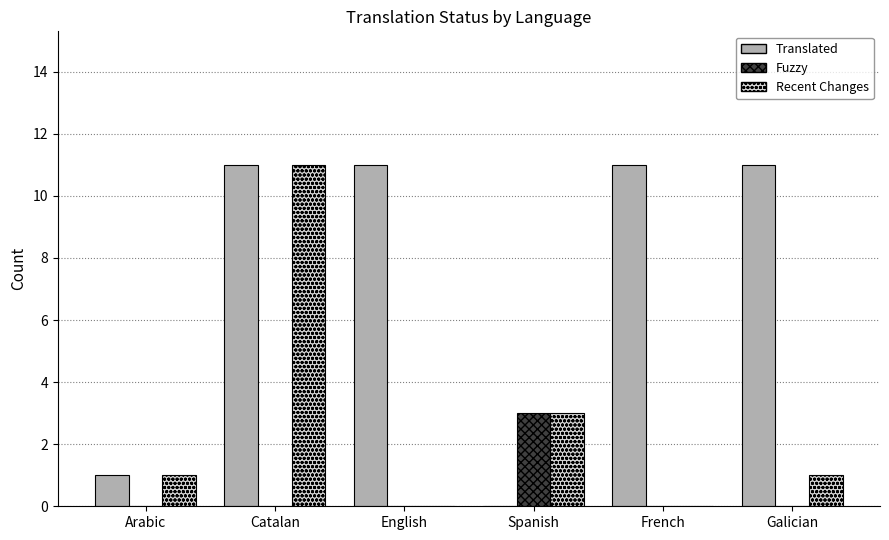

Count the Fuzzy values in the range 0 to 1.

5